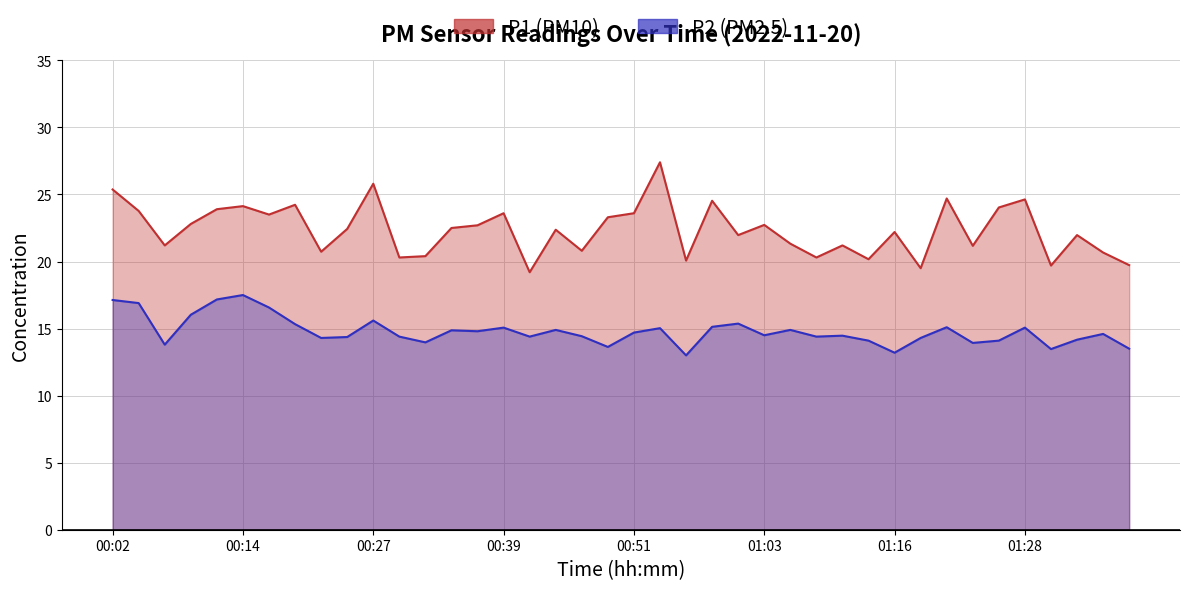

What is the difference between the maximum and minimum values in the P2_line series?

4.5